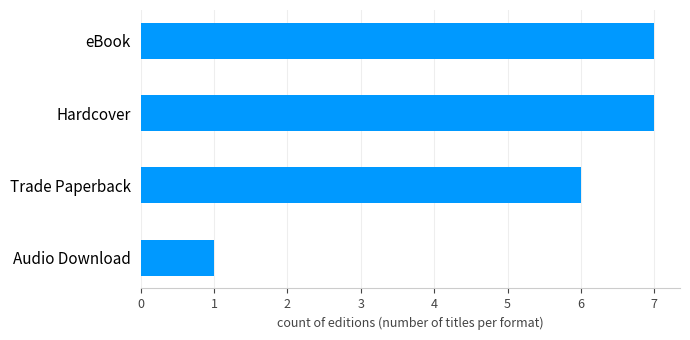

Approximately how many times larger is the value at Trade Paperback compared to eBook?

0.9